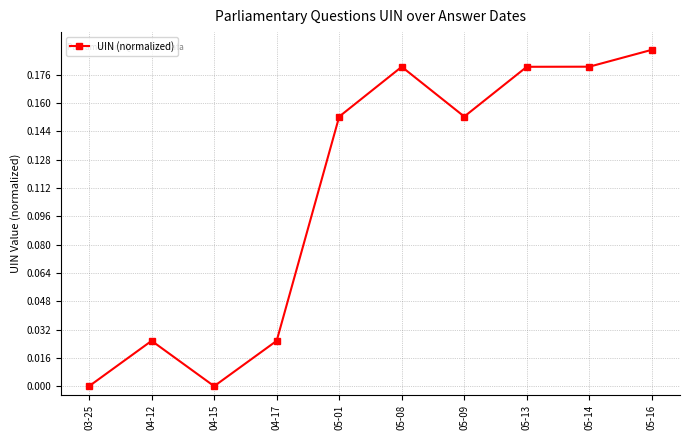

Which label corresponds to the largest value in the chart?

05-16